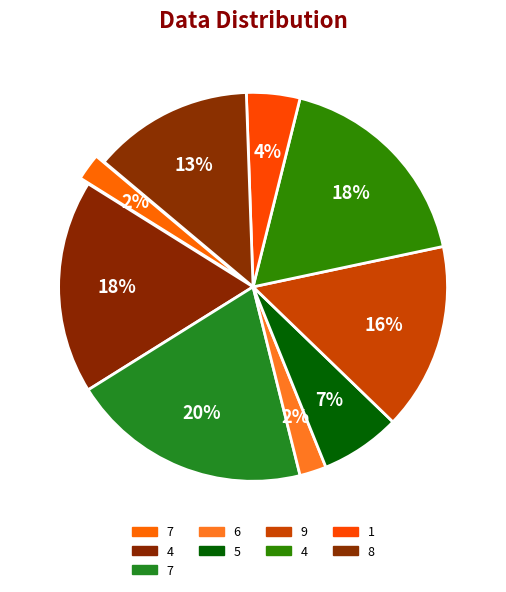

Is there any slice that represents more than half of the pie?

No